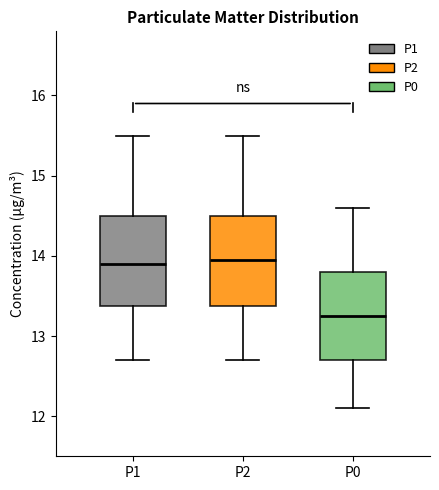

Reading left to right, read every box against the y-axis: the position of its median line, the range the box covers, and the ends of its whiskers. The values are not printed on the chart, so give them approximately, as read against the axis.

P1: median 13.9, box 13.4 to 14.5, whiskers 12.7 to 15.5
P2: median 14.0, box 13.4 to 14.5, whiskers 12.7 to 15.5
P0: median 13.3, box 12.7 to 13.8, whiskers 12.1 to 14.6